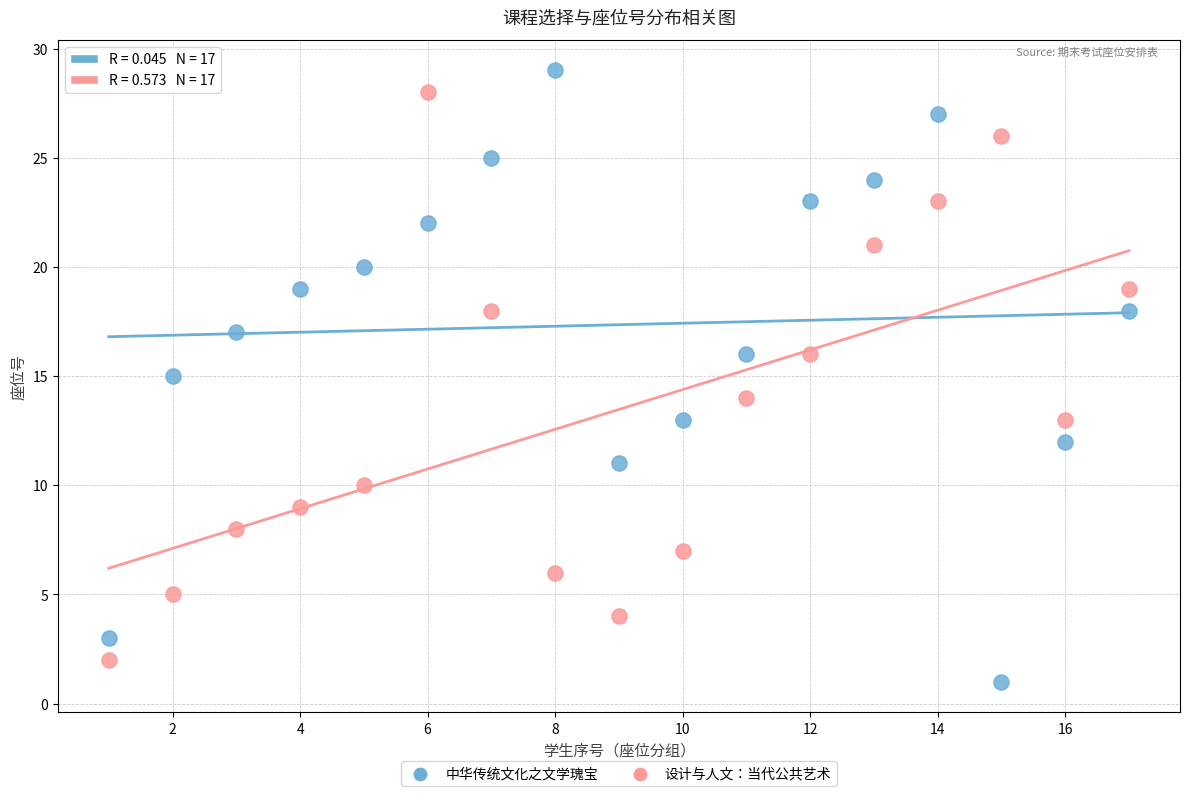

What is the X range (max minus min) for the scatter plot?

16